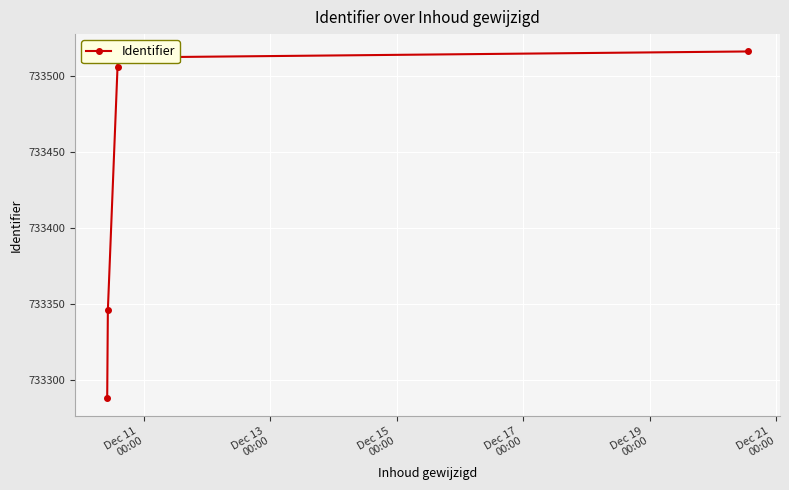

What is the greatest value displayed?

733516